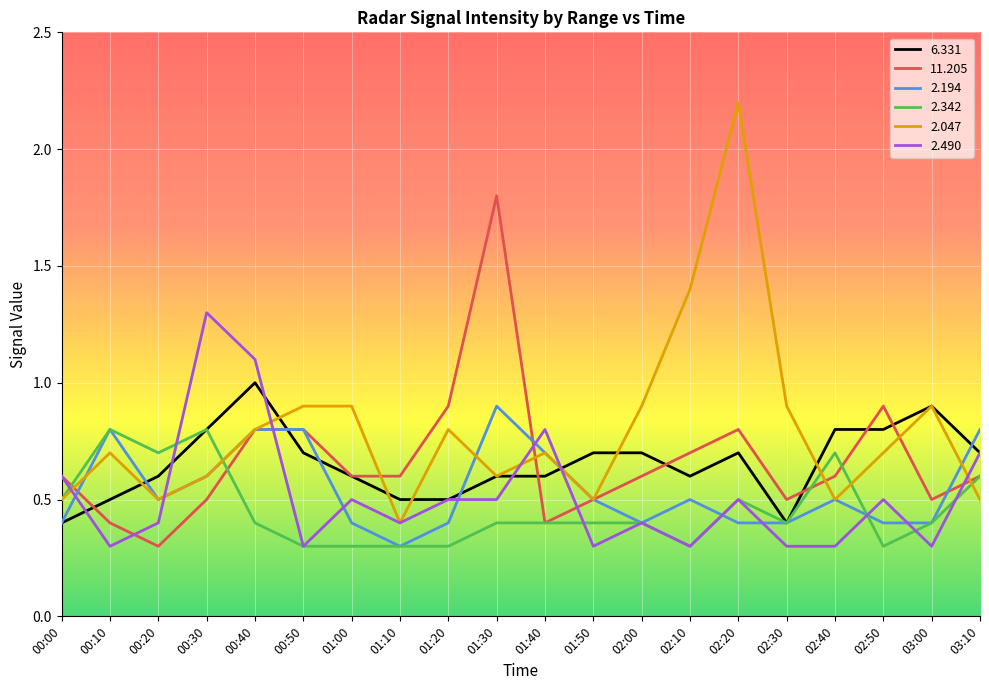

Which series has the largest total across all categories?

2.047